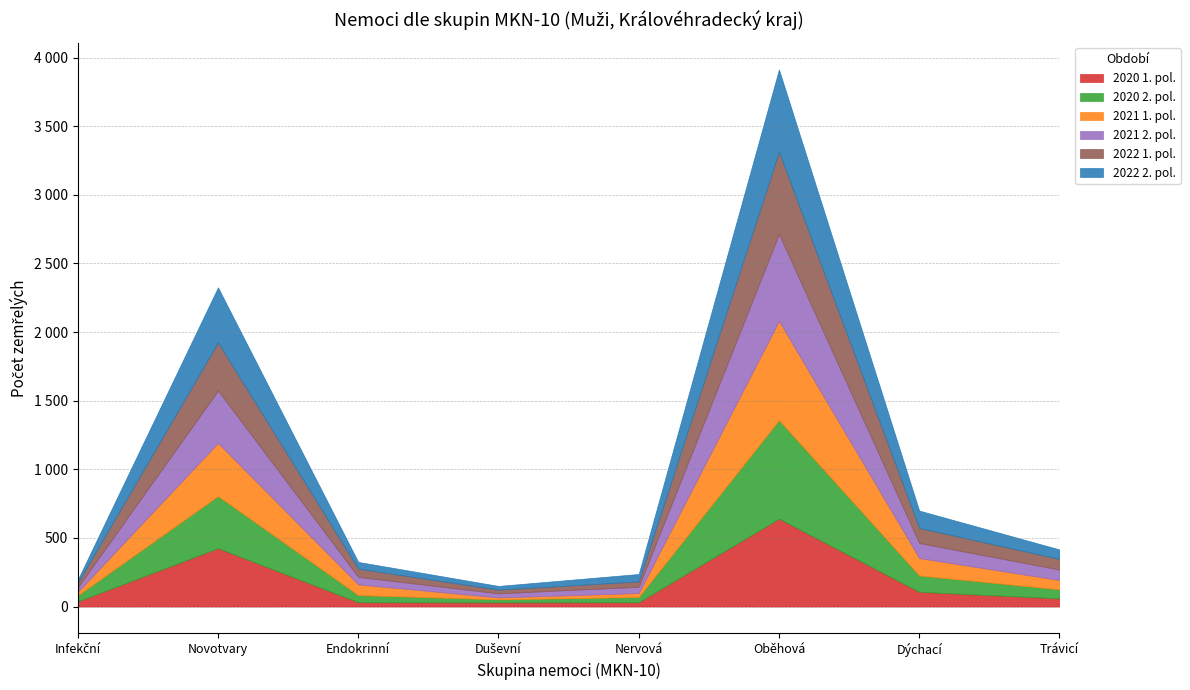

Does the chart have visible grid lines?

Yes